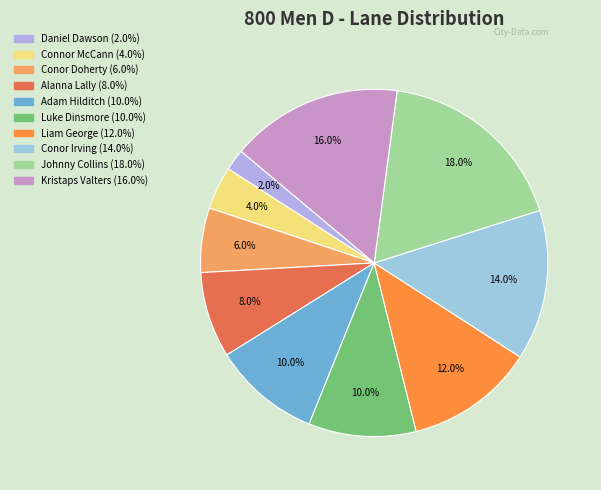

The Conor Irving slice represents 1% of the pie. True or false?

False